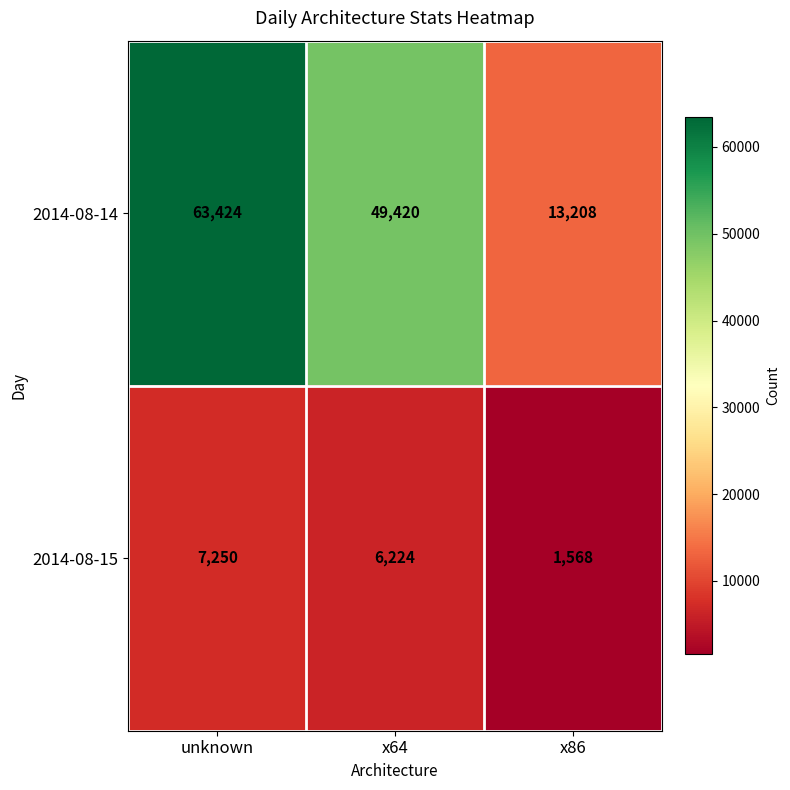

How many 2014-08-14 values are between 13208 and 63424?

3